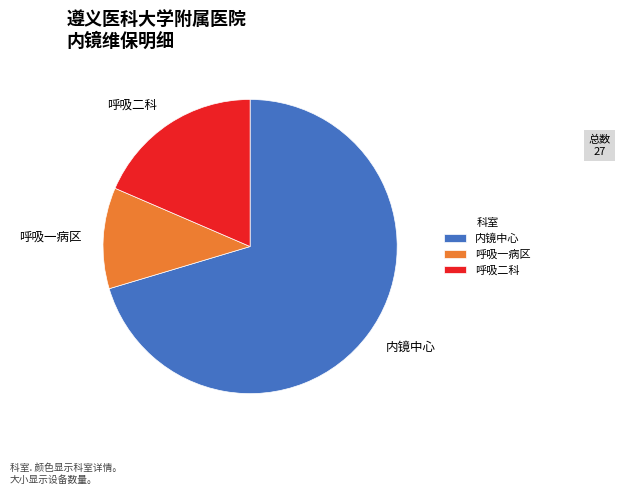

The 内镜中心 slice represents 70% of the pie. True or false?

True